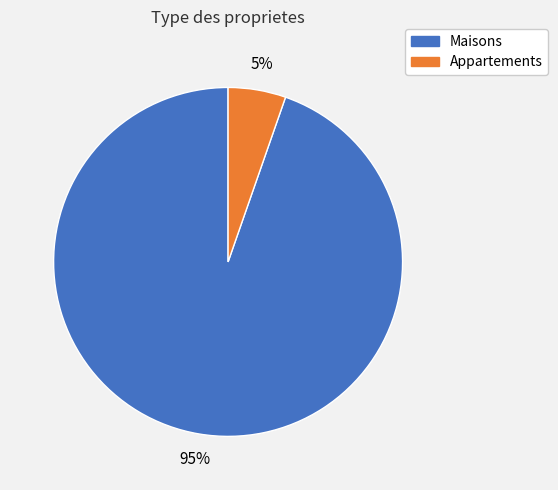

Is there any slice that represents more than half of the pie?

Yes